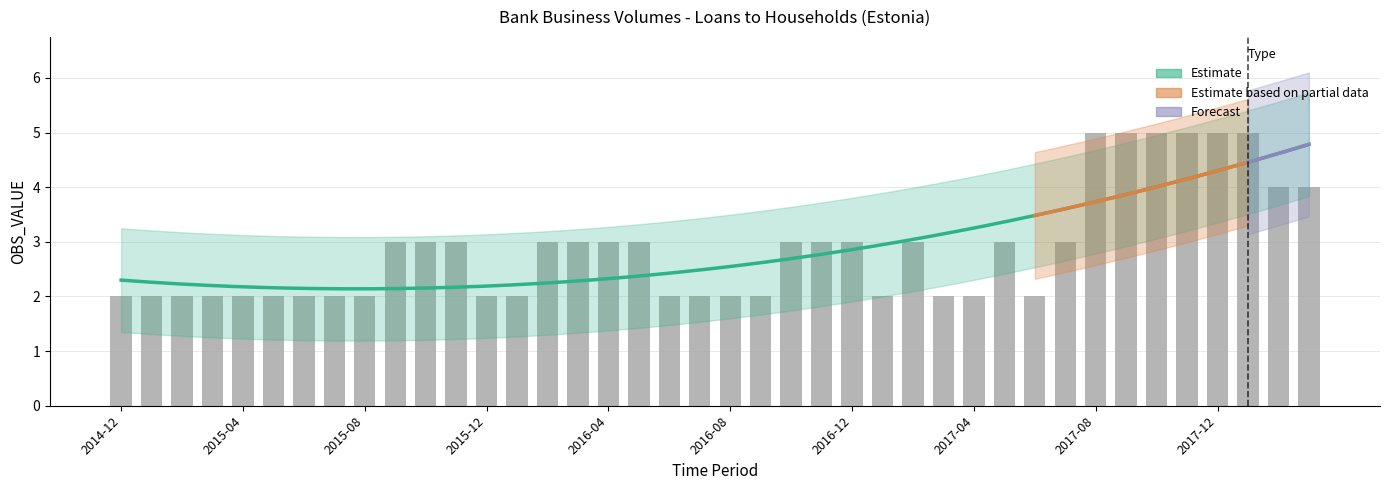

Reading left to right, transcribe all the data shown in this chart.

2014-12=2	2015-01=2	2015-02=2	2015-03=2	2015-04=2	2015-05=2	2015-06=2	2015-07=2	2015-08=2	2015-09=3	2015-10=3	2015-11=3	2015-12=2	2016-01=2	2016-02=3	2016-03=3	2016-04=3	2016-05=3	2016-06=2	2016-07=2	2016-08=2	2016-09=2	2016-10=3	2016-11=3	2016-12=3	2017-01=2	2017-02=3	2017-03=2	2017-04=2	2017-05=3	2017-06=2	2017-07=3	2017-08=5	2017-09=5	2017-10=5	2017-11=5	2017-12=5	2018-01=5	2018-02=4	2018-03=4